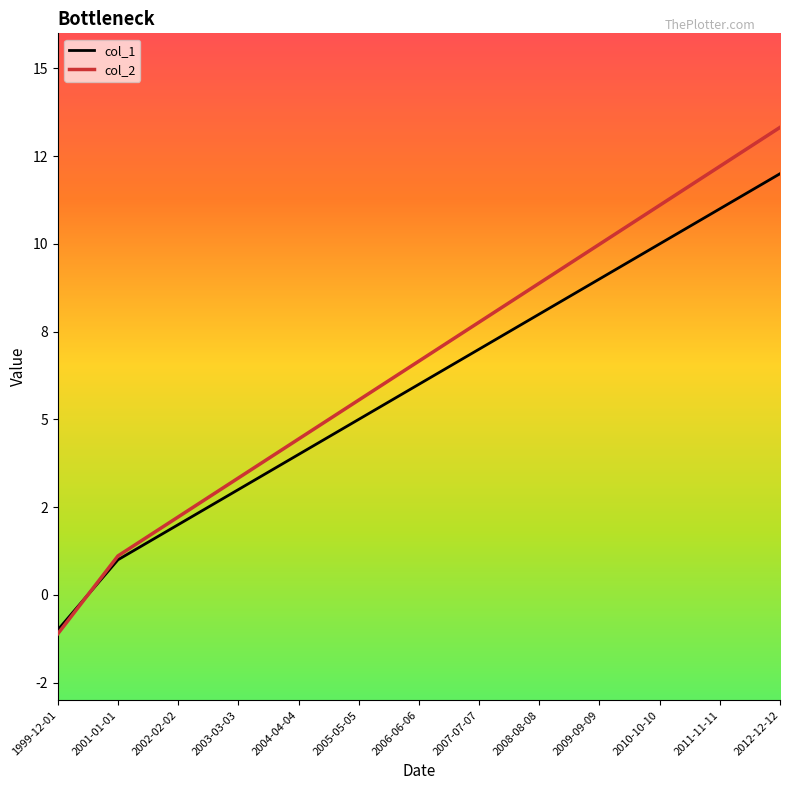

Which category has the highest value across all series?

2012-12-12